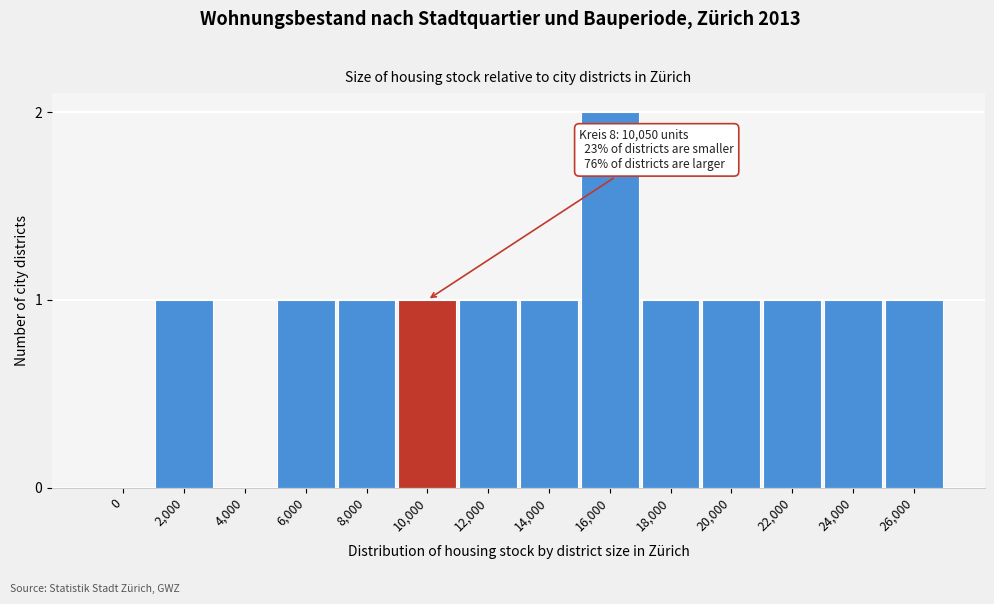

Reading right to left, extract all data points from this chart.

26,000=1	24,000=1	22,000=1	20,000=1	18,000=1	16,000=2	14,000=1	12,000=1	10,000=1	8,000=1	6,000=1	4,000=0	2,000=1	0=0